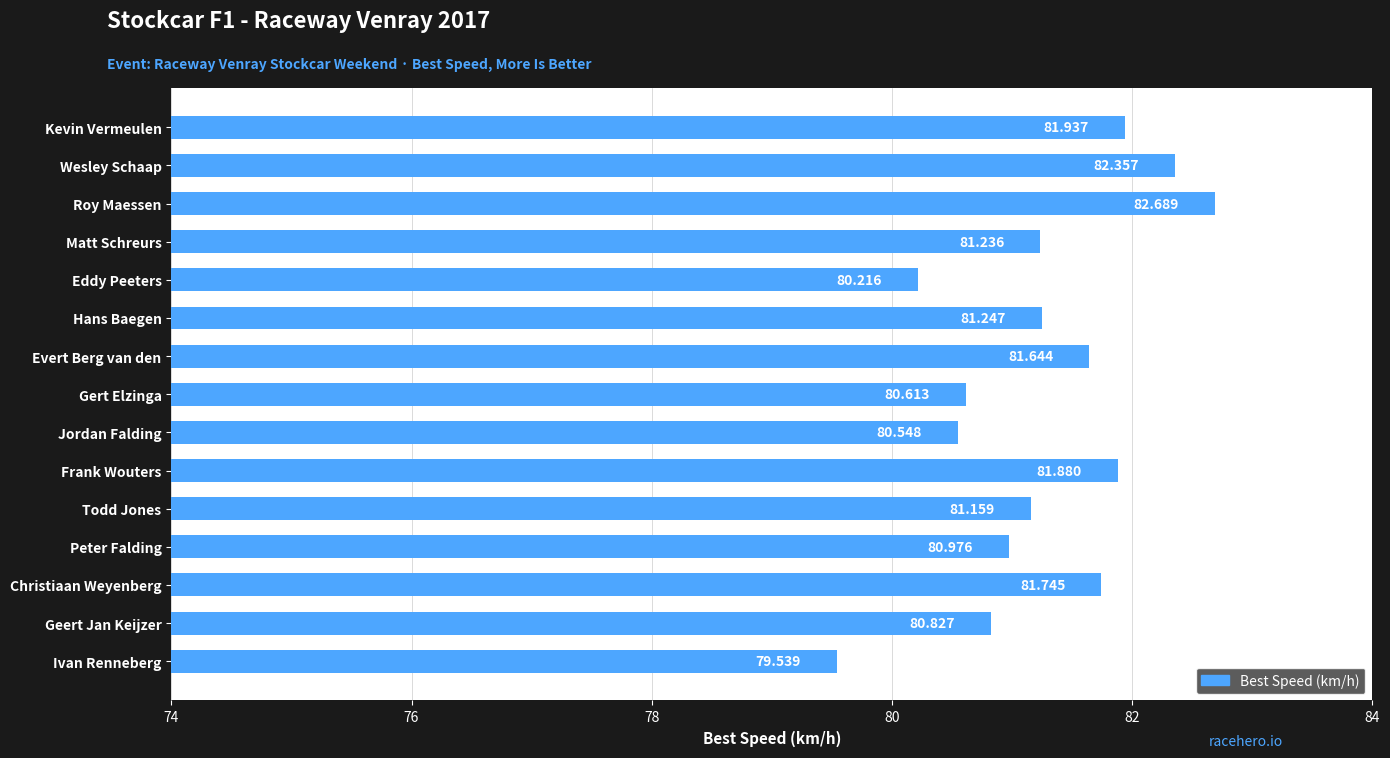

Which label corresponds to the largest value in the chart?

Roy Maessen